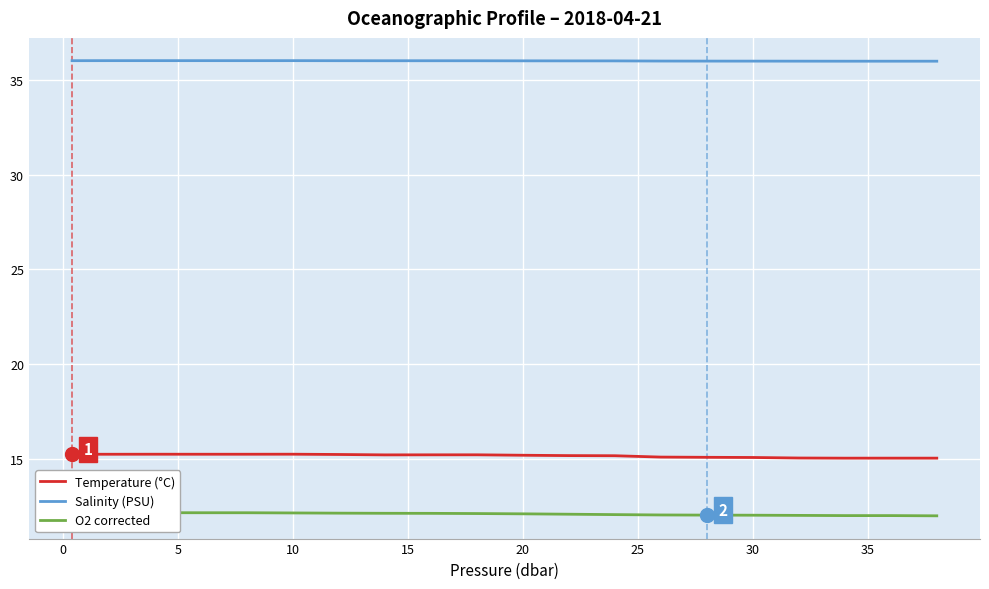

True or false: Salinity (PSU) and Temperature (°C) intersect in this chart.

False